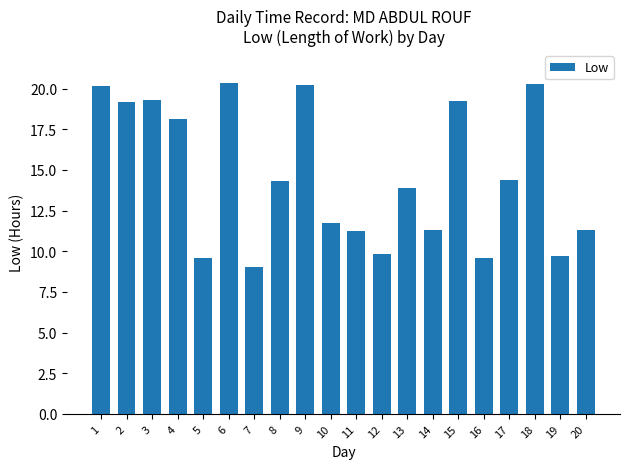

What is the maximum value shown in the chart?

20.3